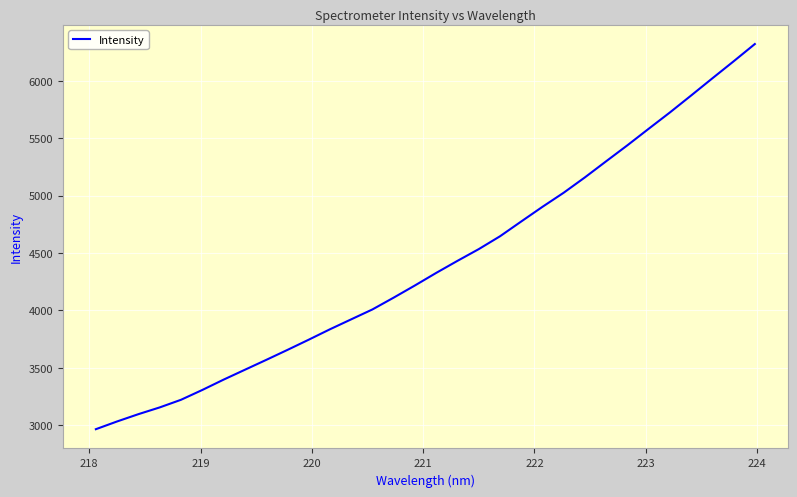

What is the difference between the maximum and minimum values?

3357.9